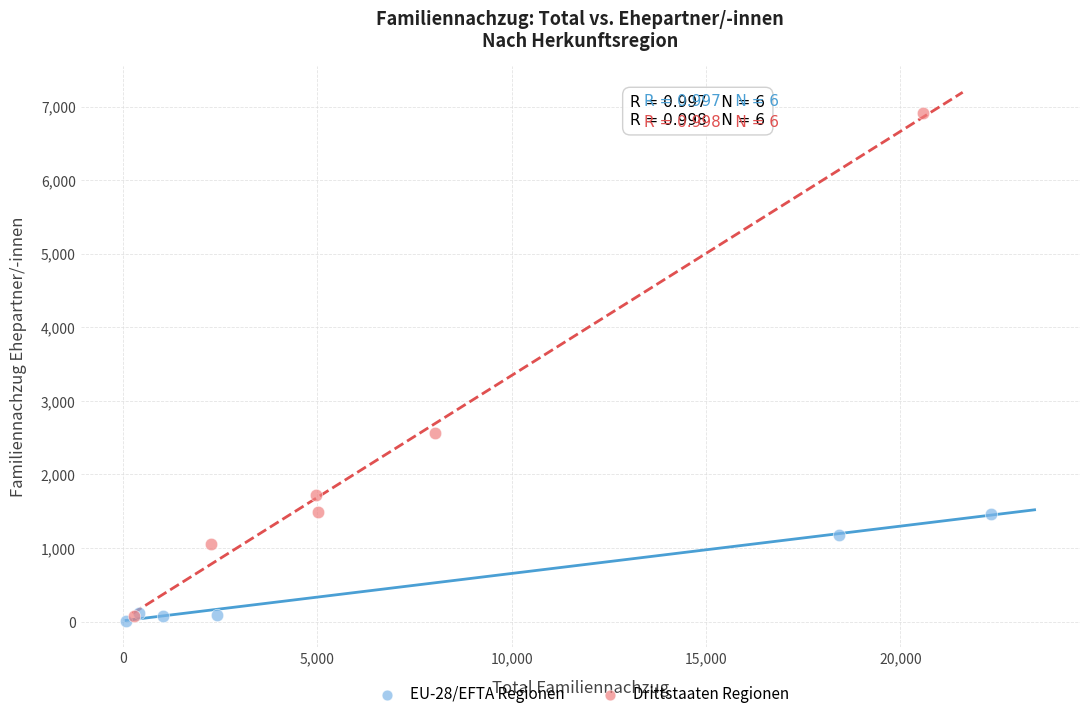

Which series has the largest Y range (max minus min)?

Drittstaaten Regionen